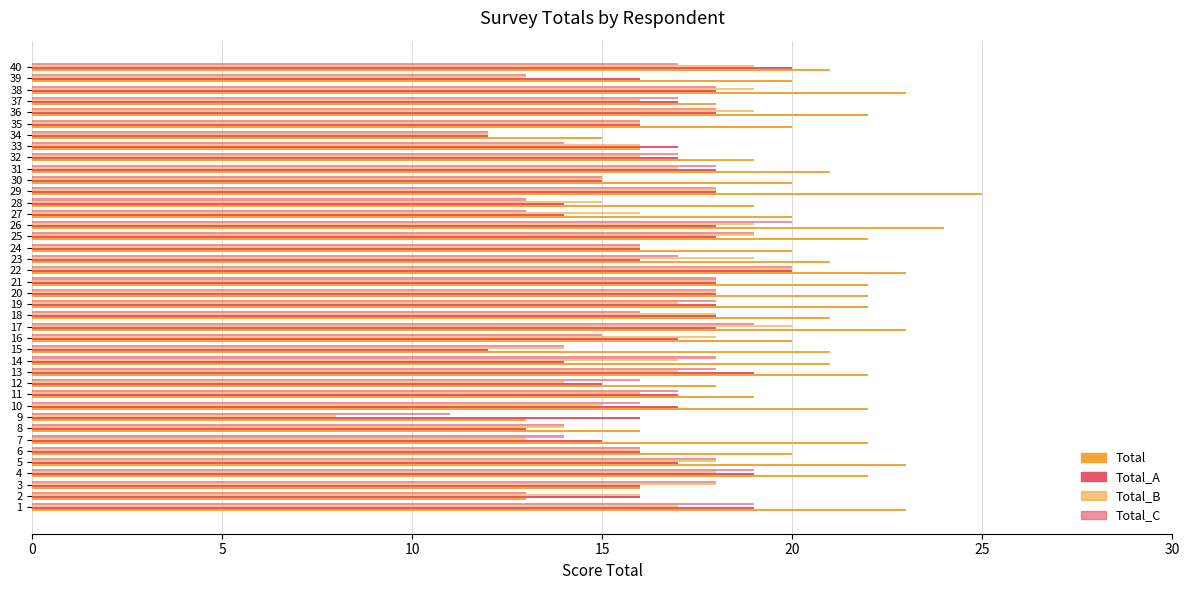

How many distinct data groups are displayed?

4